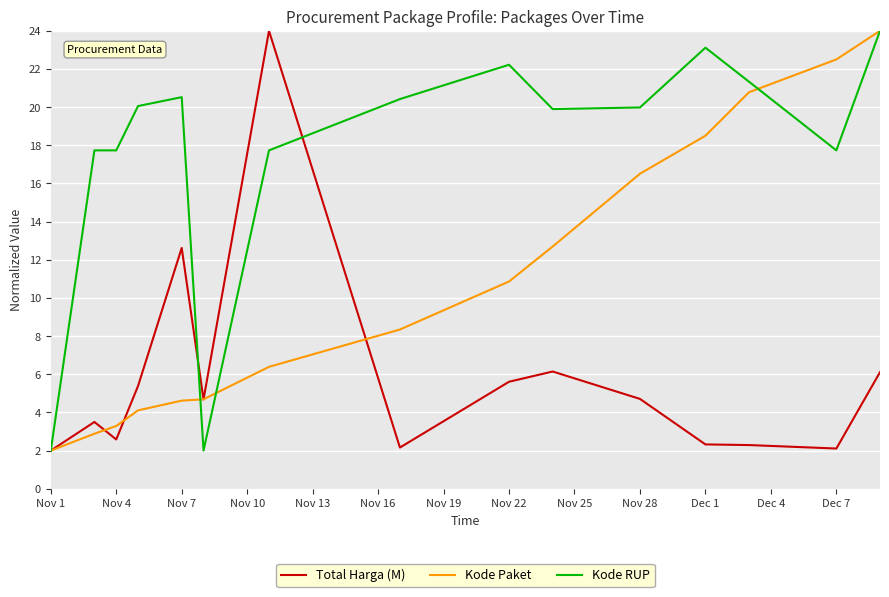

What is the maximum value shown in the chart?

24.0